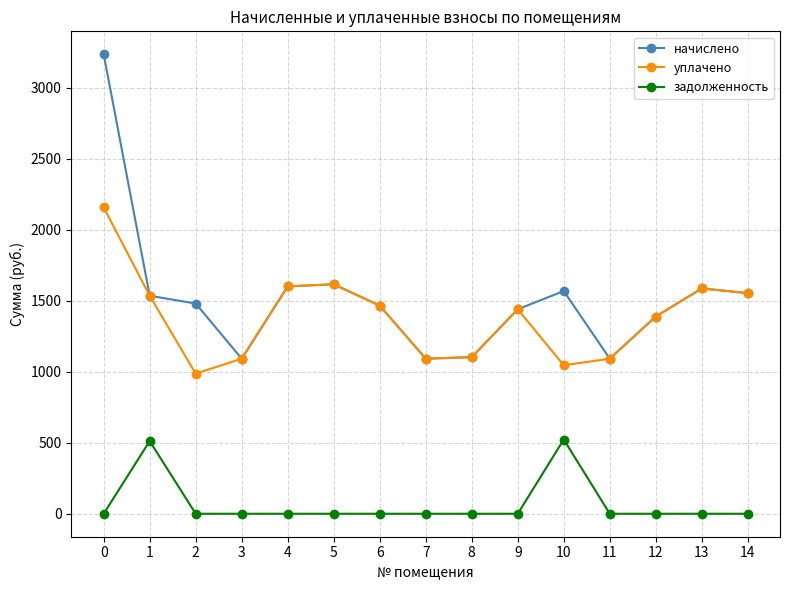

True or false: задолженность has a value of 202.9 at 7.

False